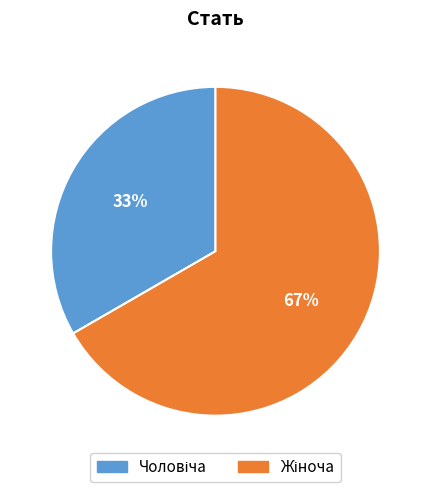

To the nearest percent, what is the average slice percentage?

50%